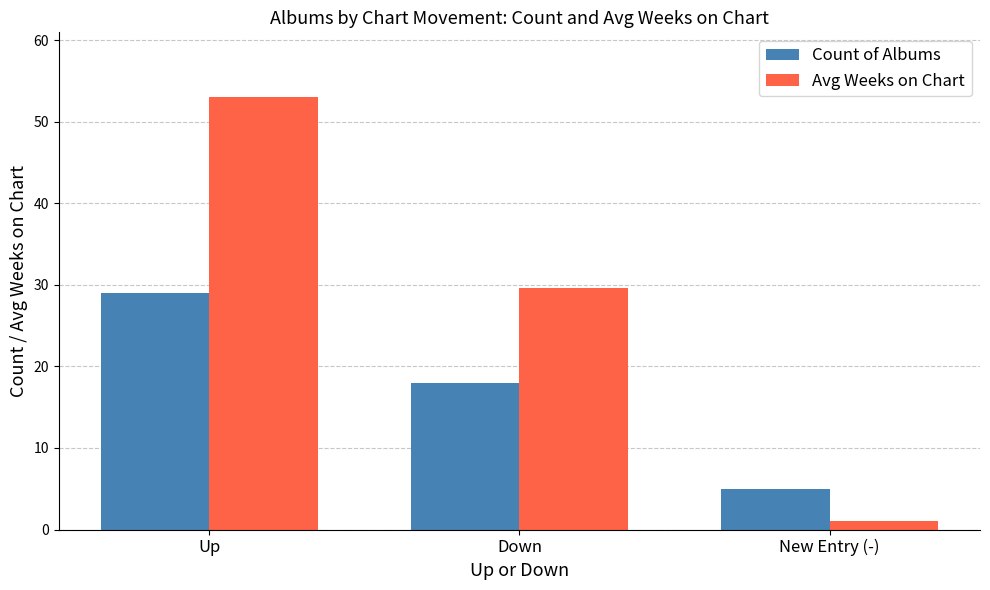

How many Avg Weeks on Chart values are between 1 and 53?

3